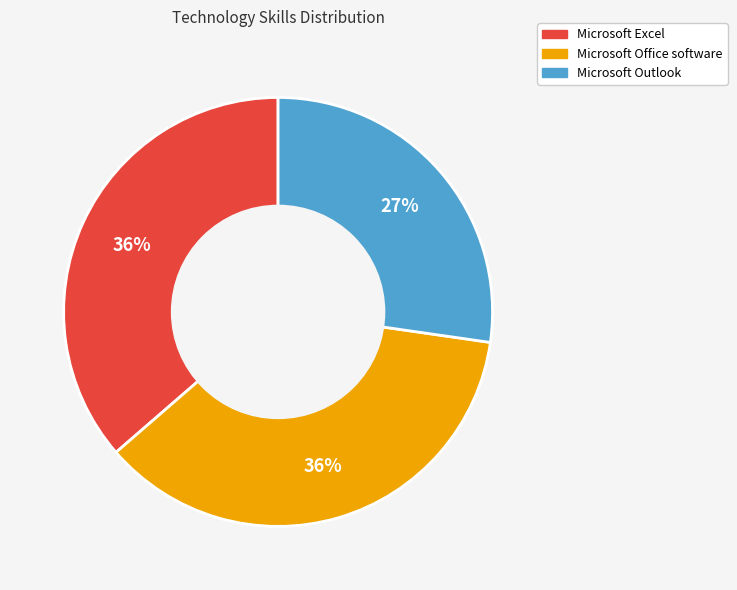

To the nearest percent, what percentage of the pie is Microsoft Office software?

36%